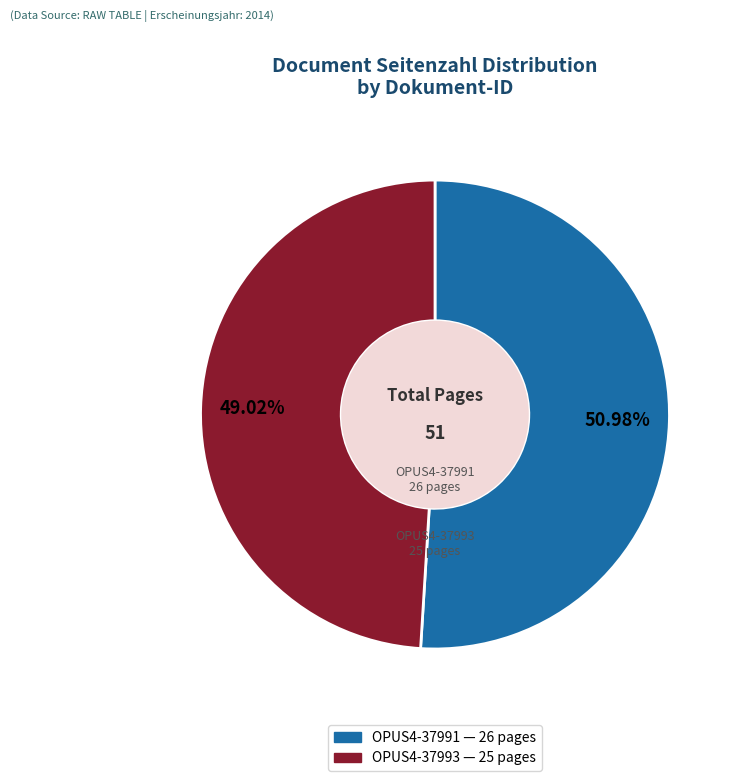

Does OPUS4-37991 account for over 50% of the chart?

Yes